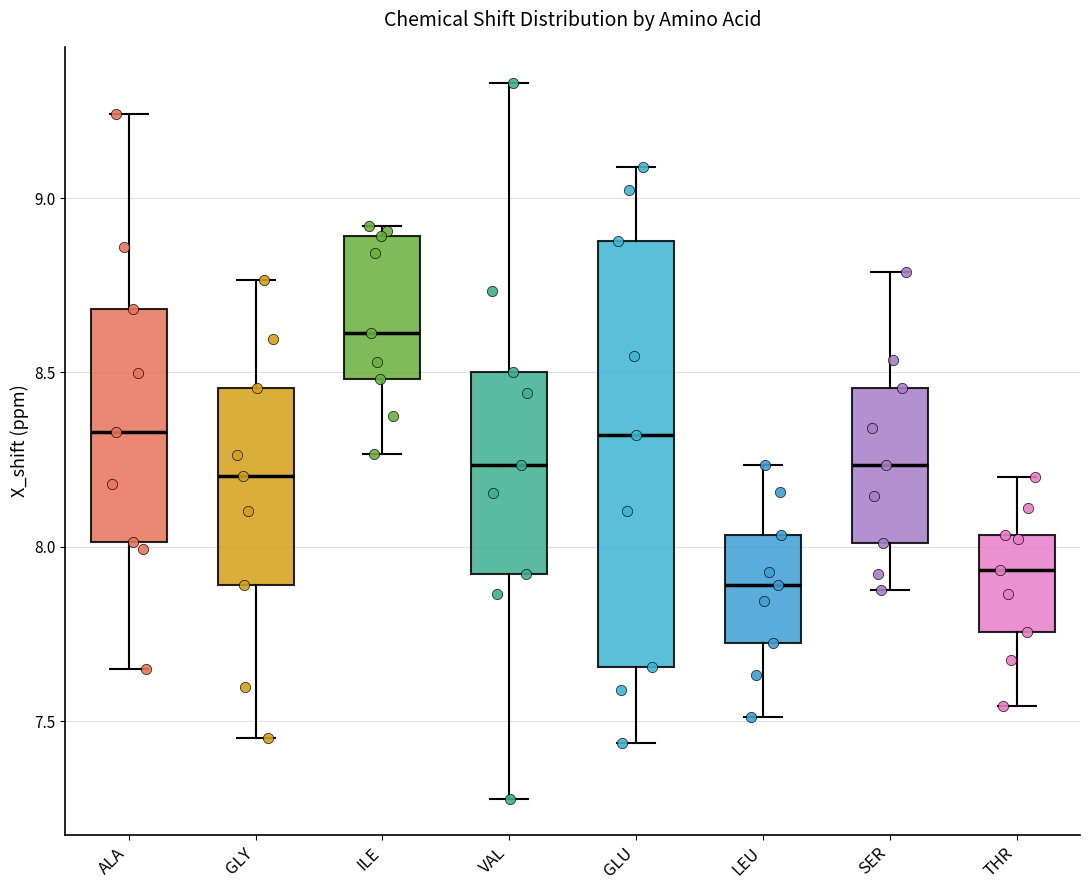

Which box is the tallest, from its lower edge to its upper edge?

GLU